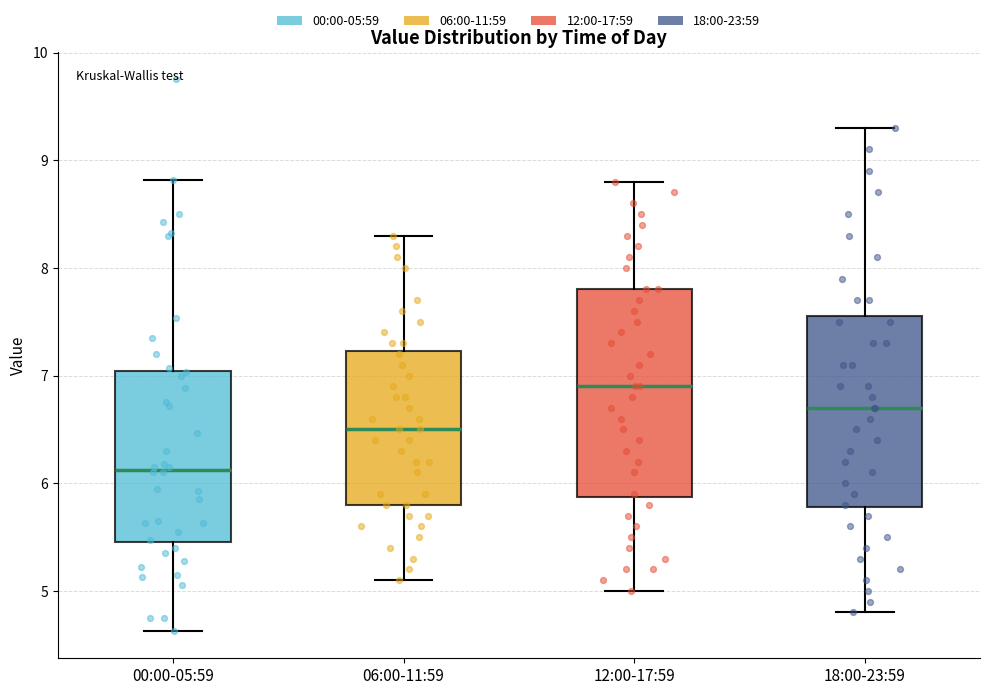

Which box has the lowest median line?

00:00-05:59